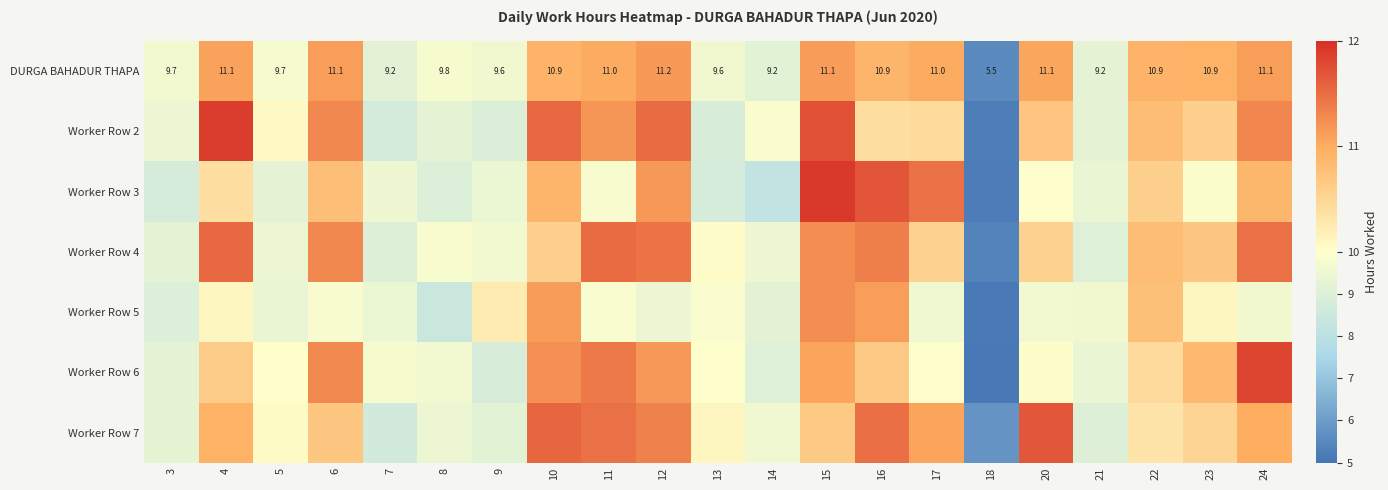

What is the difference between the Worker Row 5 values at 15 and 5?

1.8